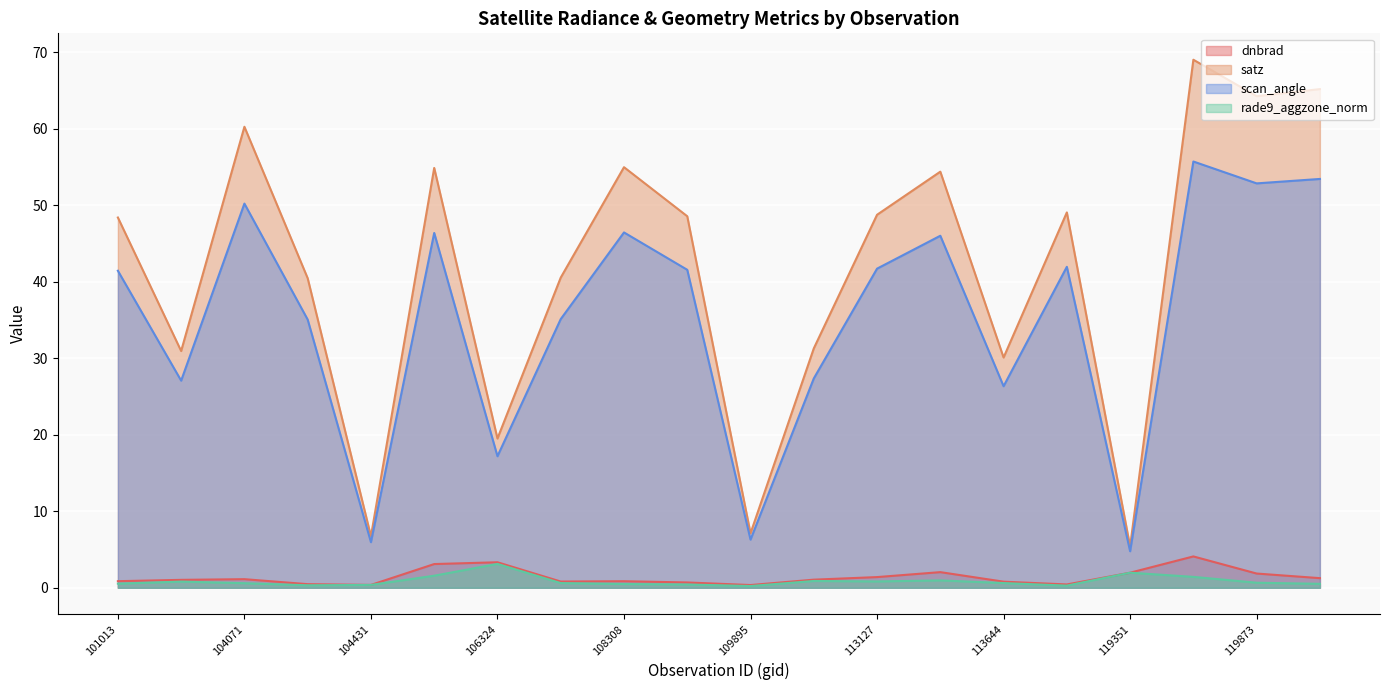

Between 106324 and 109895, which series saw the biggest shift?

satz